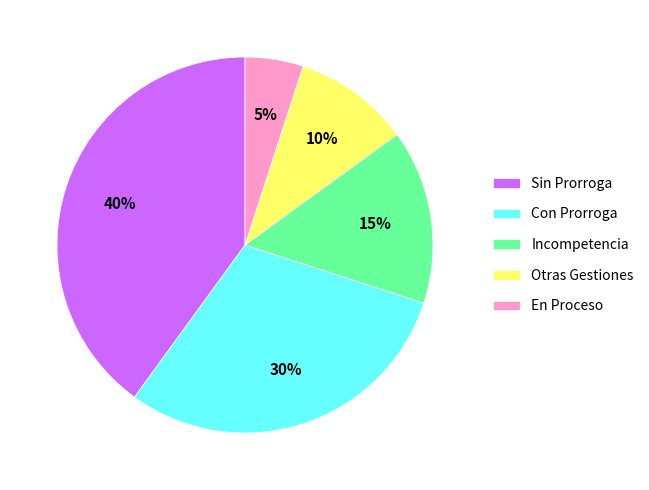

How many slices are in this pie chart?

5